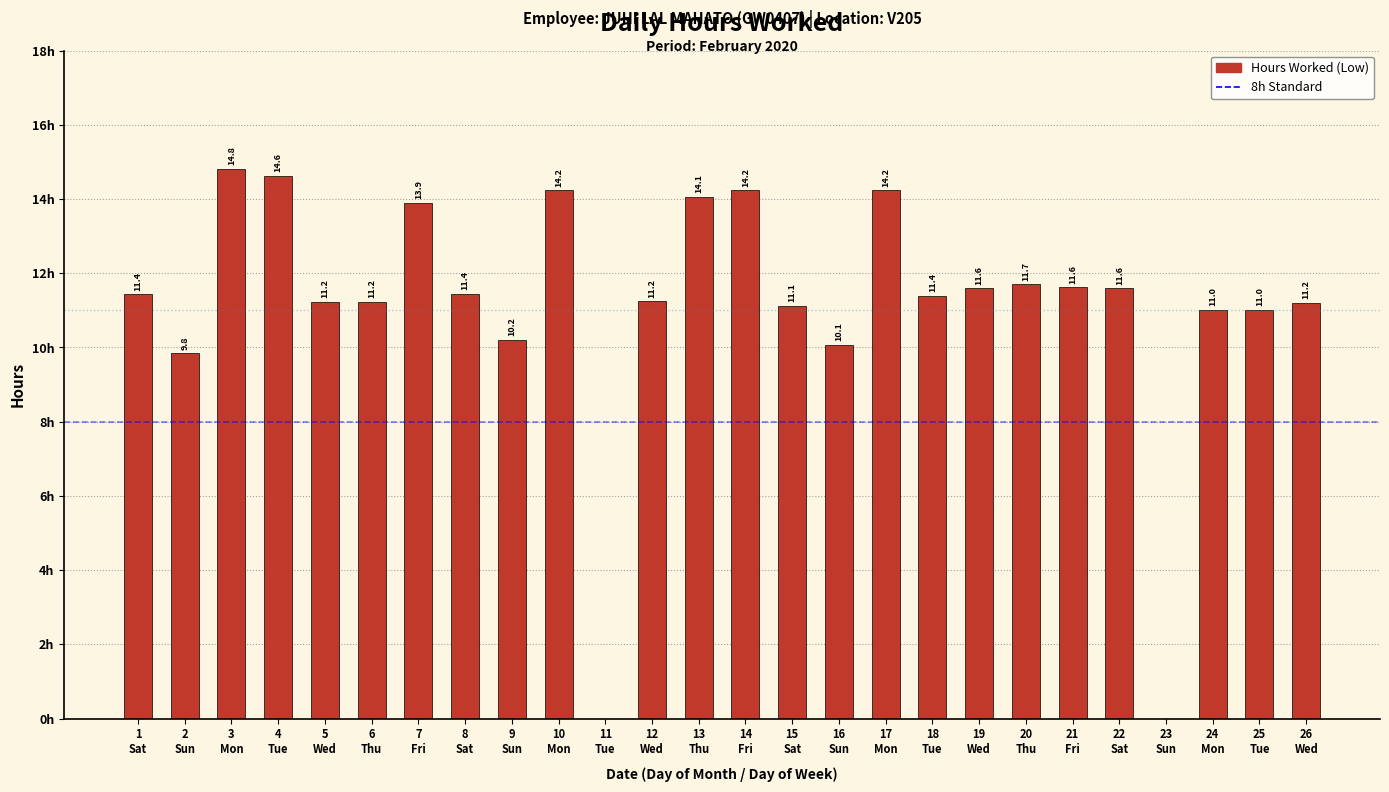

At which category does the chart reach its peak across all series?

3
Mon